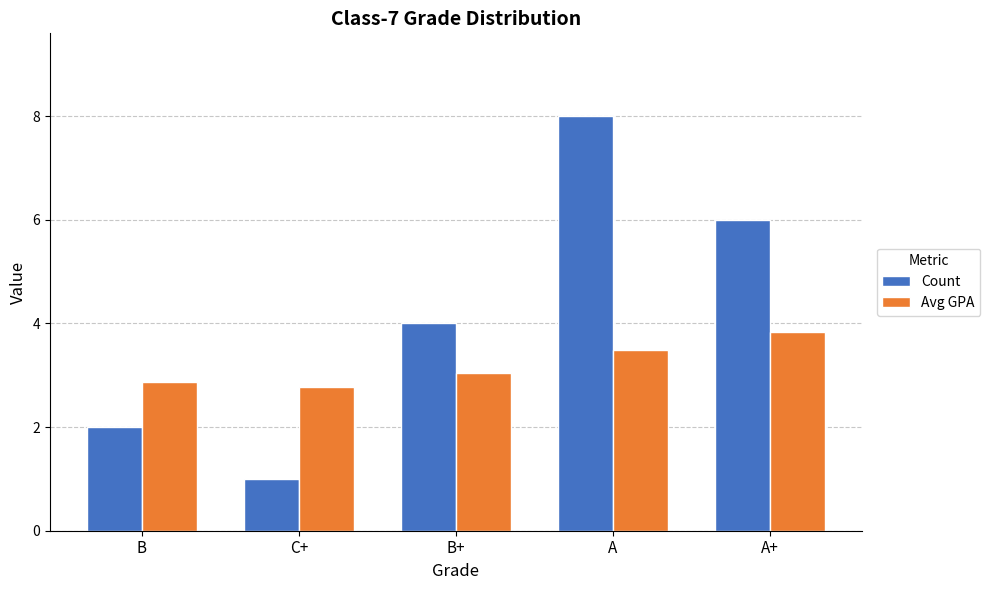

What is the total value across all series at B?

4.9